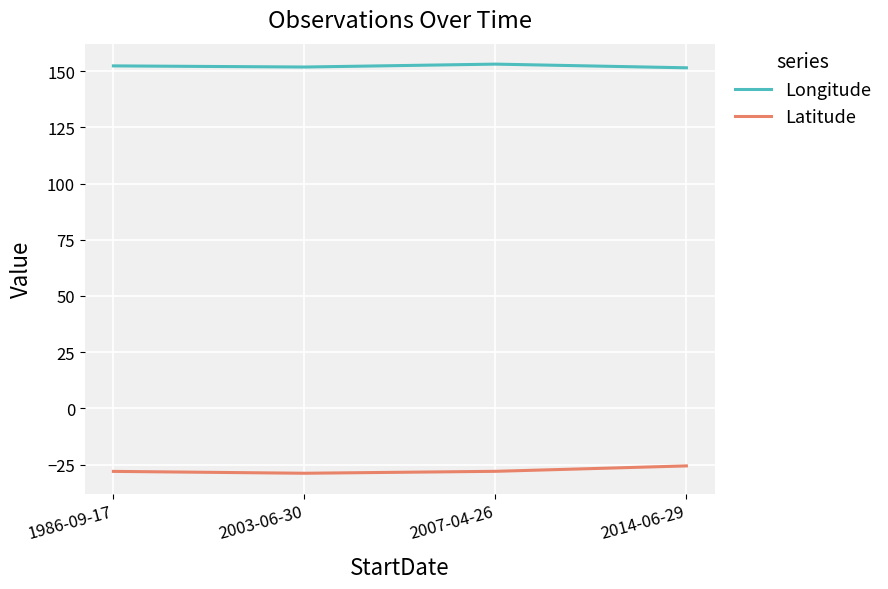

Count the number of categories in the chart.

4